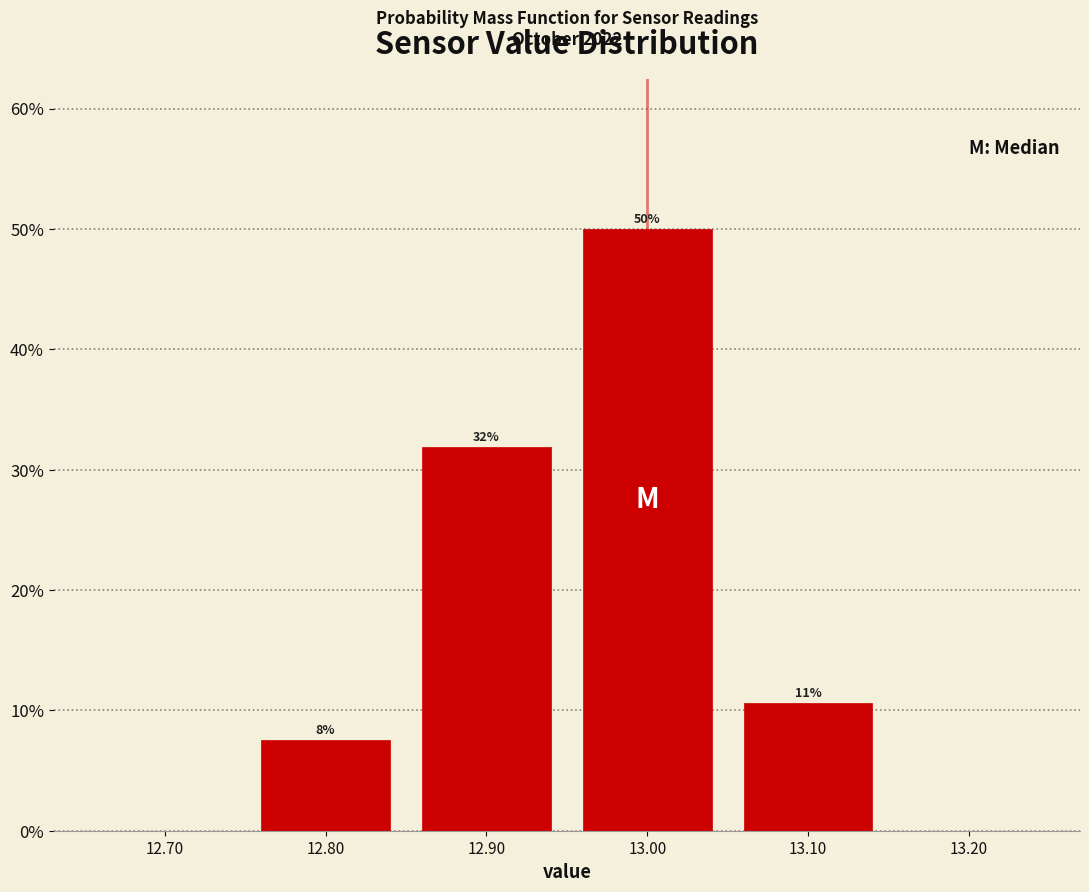

Over which range of the x-axis is the bar tallest?

12.95 to 13.05